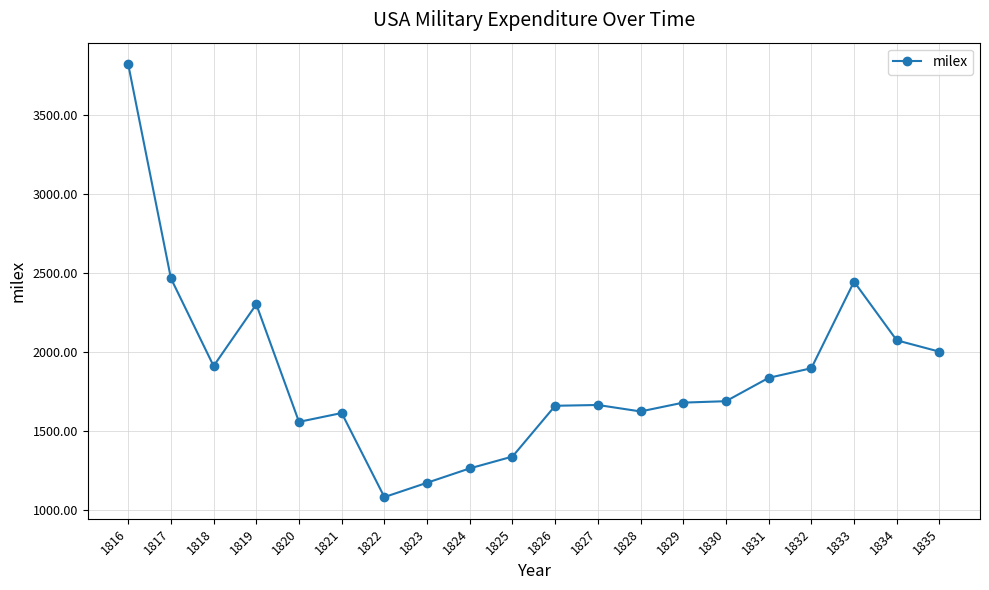

Which label corresponds to the largest value in the chart?

1816